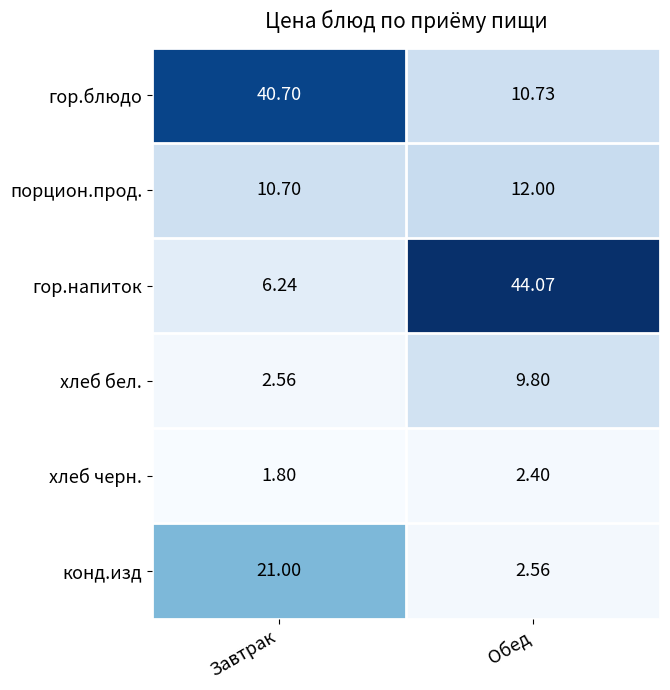

Which series has the largest total across all categories?

гор.блюдо